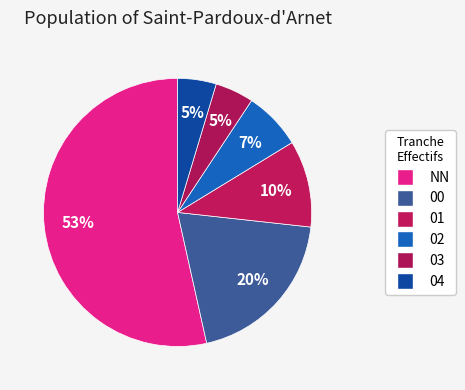

Rank the categories by value from highest to lowest.

NN, 00, 01, 02, 03, 04